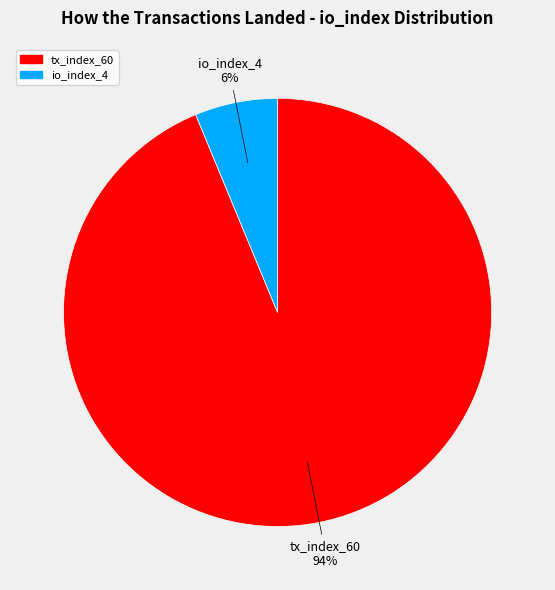

Is the sum of tx_index_60 and io_index_4 greater than half?

Yes